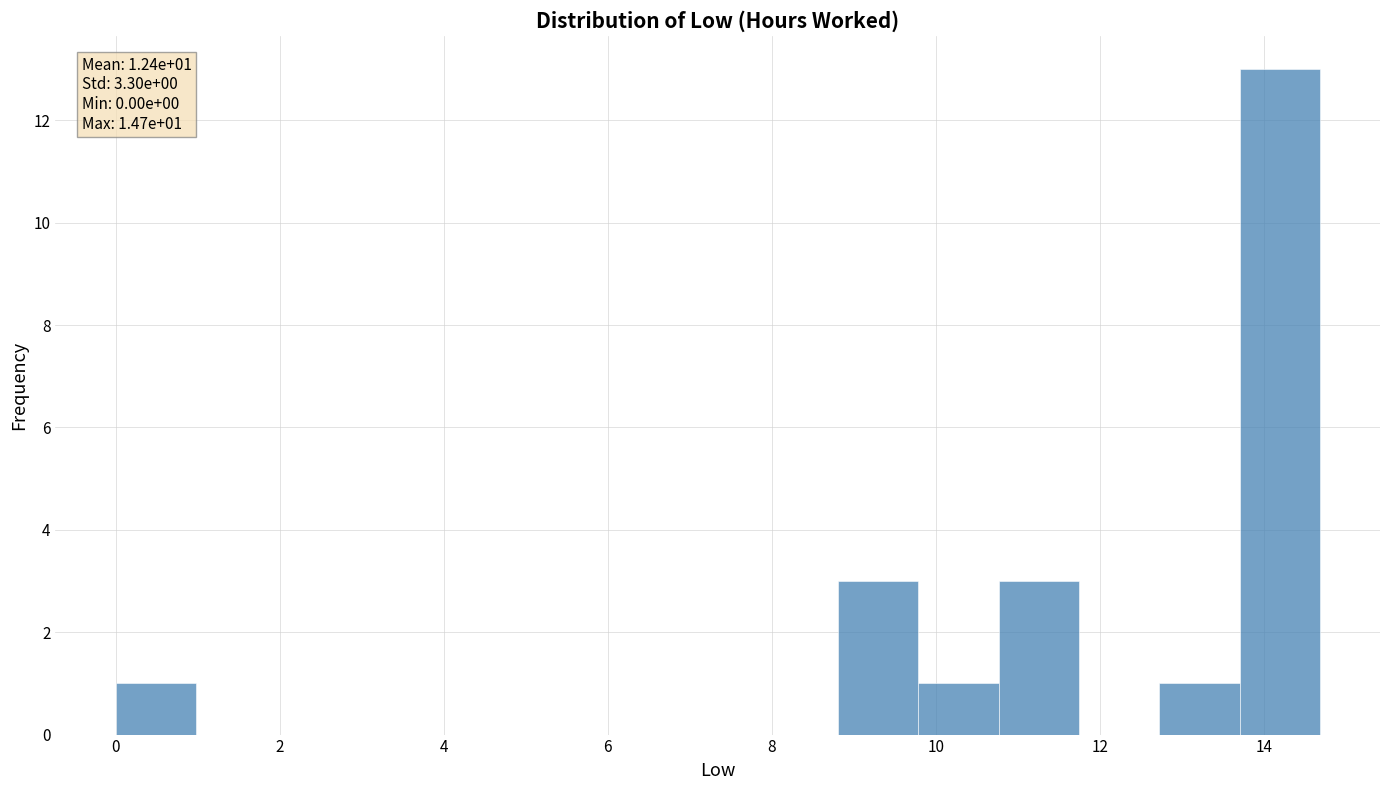

Which range on the x-axis has the tallest bar?

13.8 to 14.6